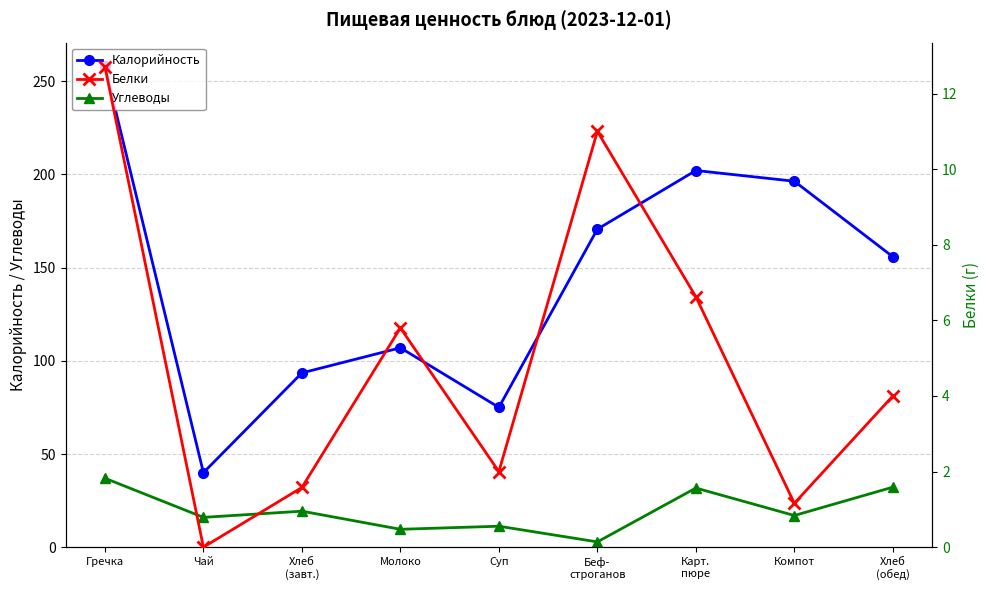

At which category does Белки reach its first local valley?

Чай